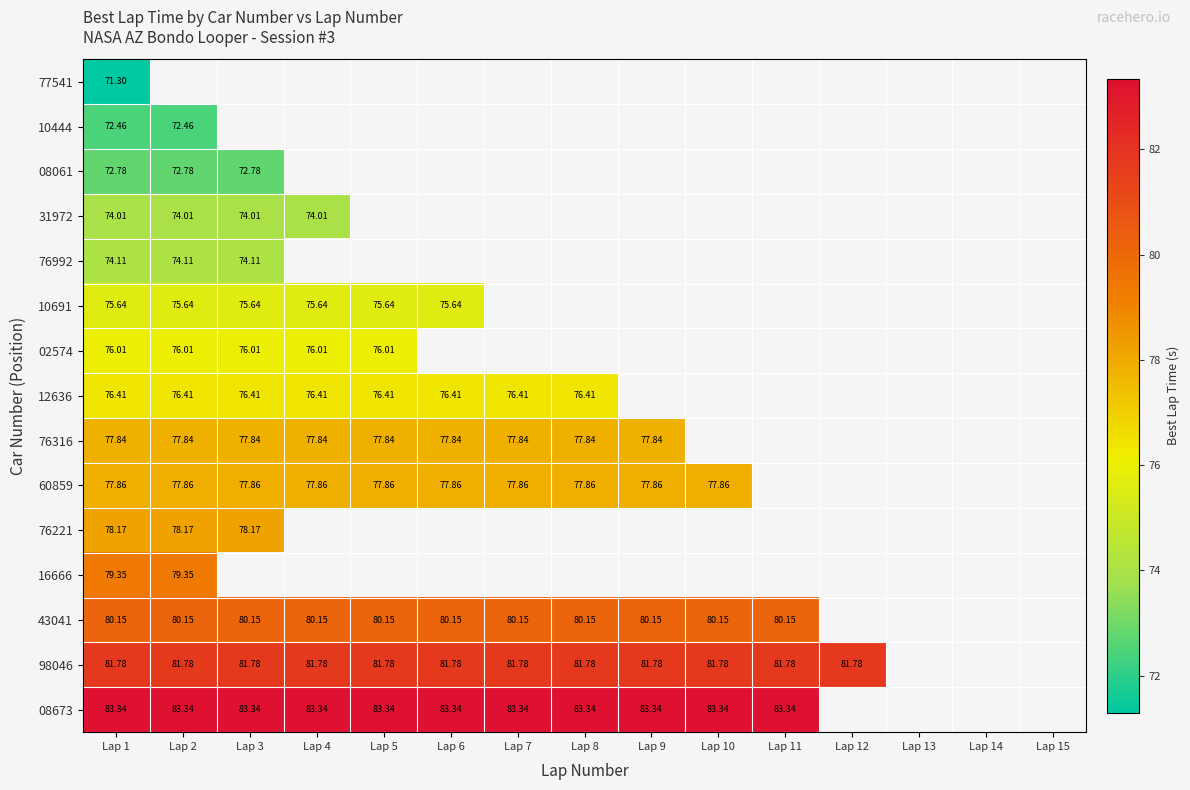

The value of 98046 at Lap 8 is 81.8. True or false?

True